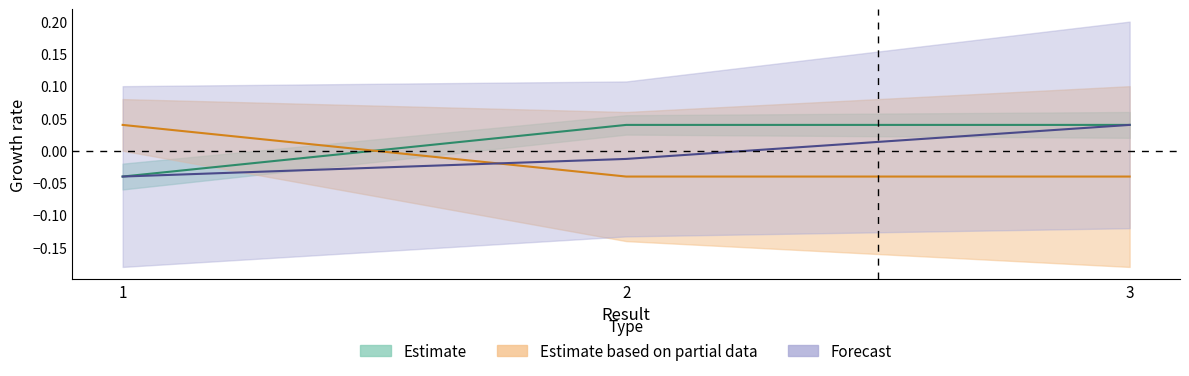

Count the Estimate values in the range 0 to 1.

2